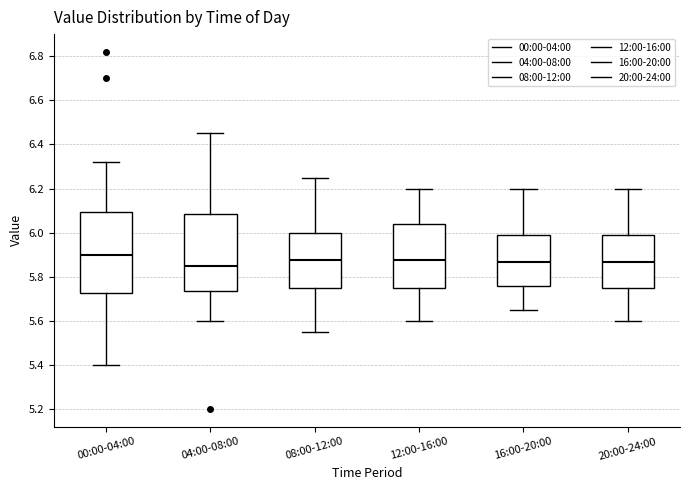

Which box has the highest median line?

00:00-04:00